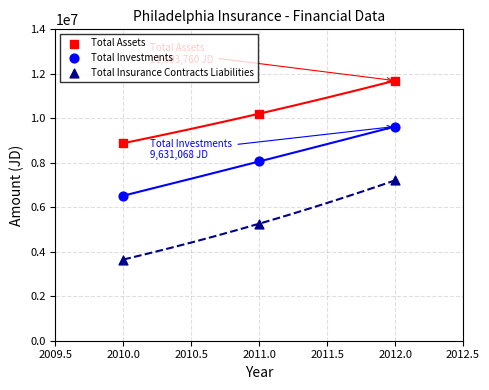

Which series reaches the minimum Y coordinate?

Total Insurance Contracts Liabilities